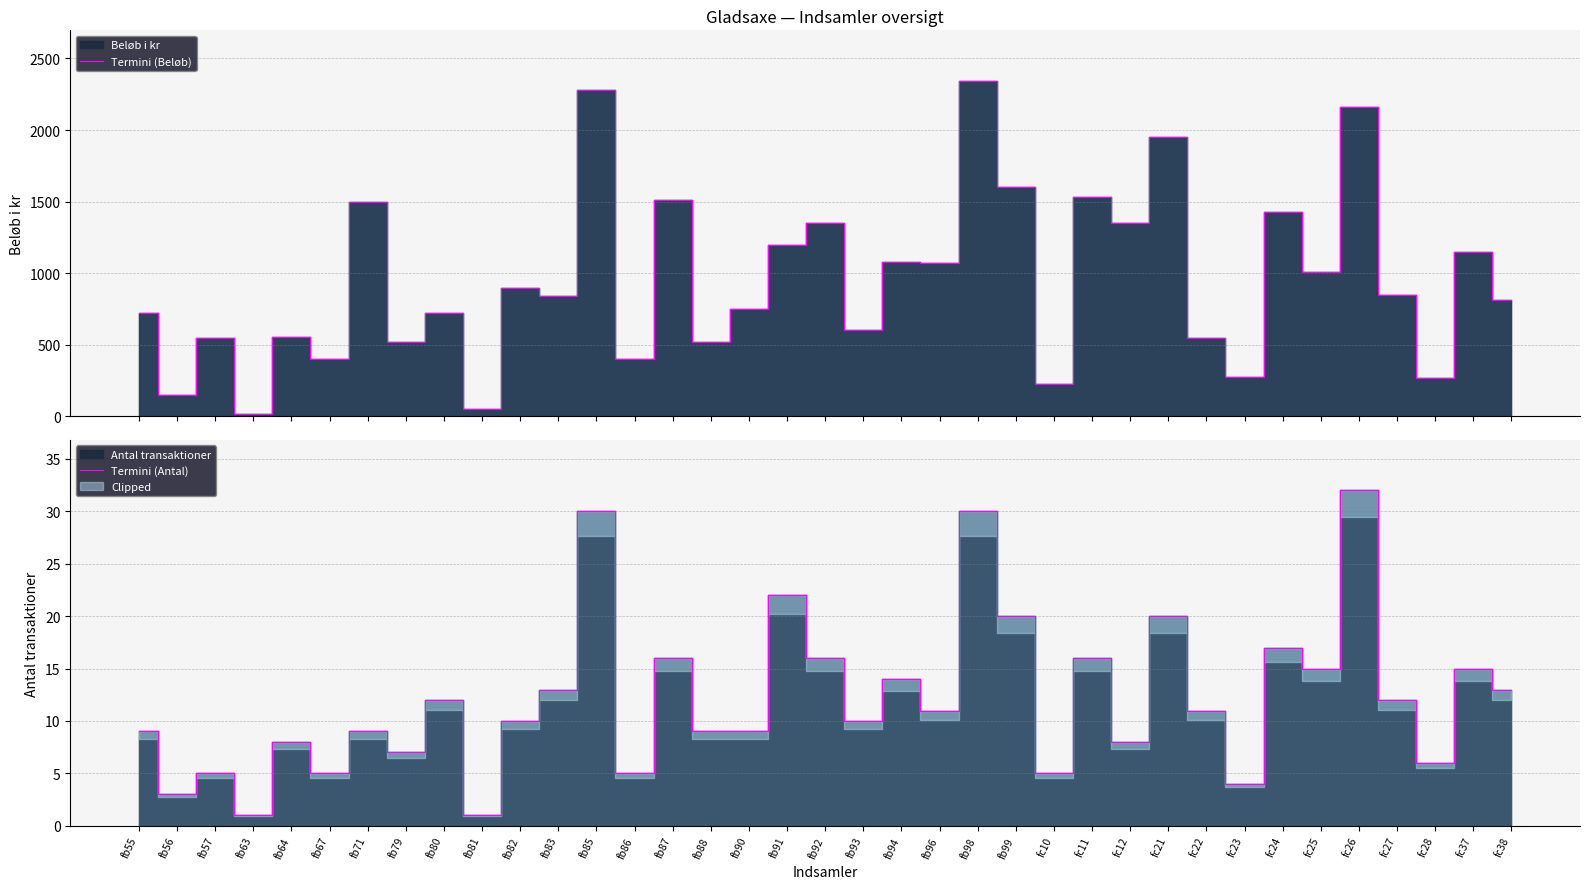

What is the sum of the Termini (Beløb) values at fc24 and fb90?

2175